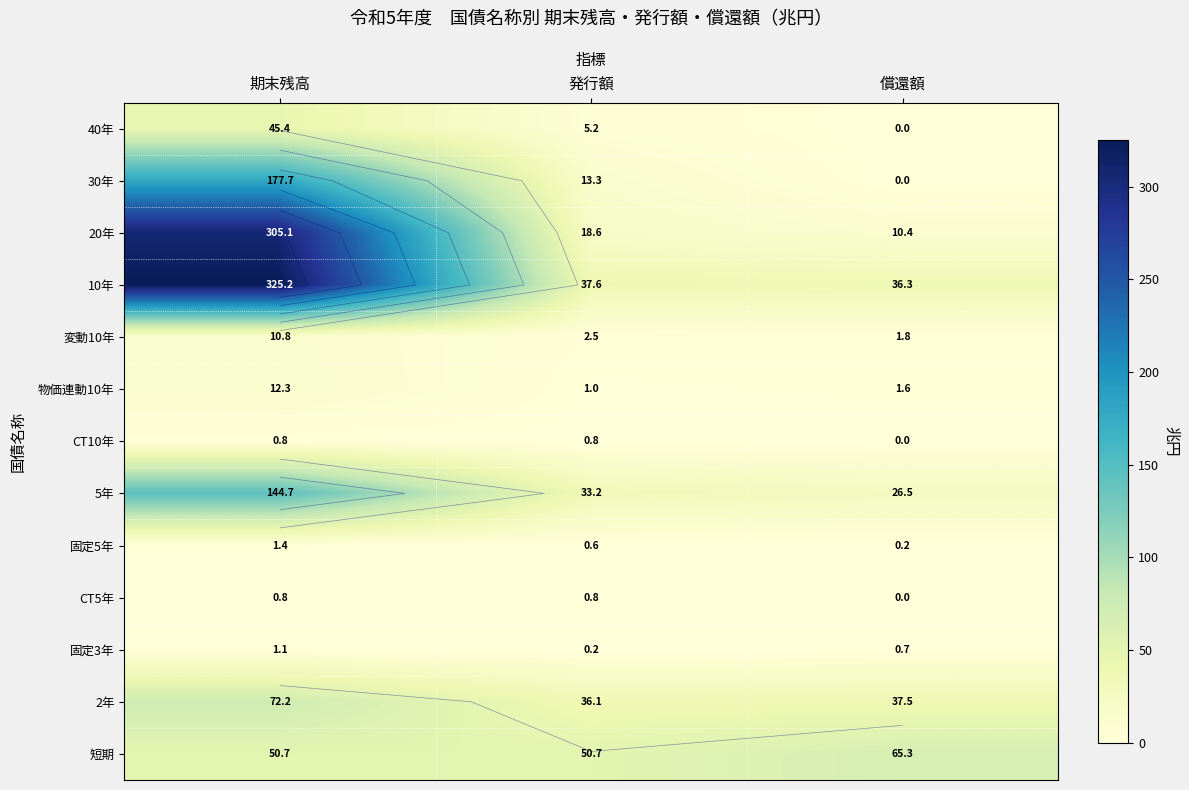

What is the spread (max minus min) of values at 期末残高?

324.4